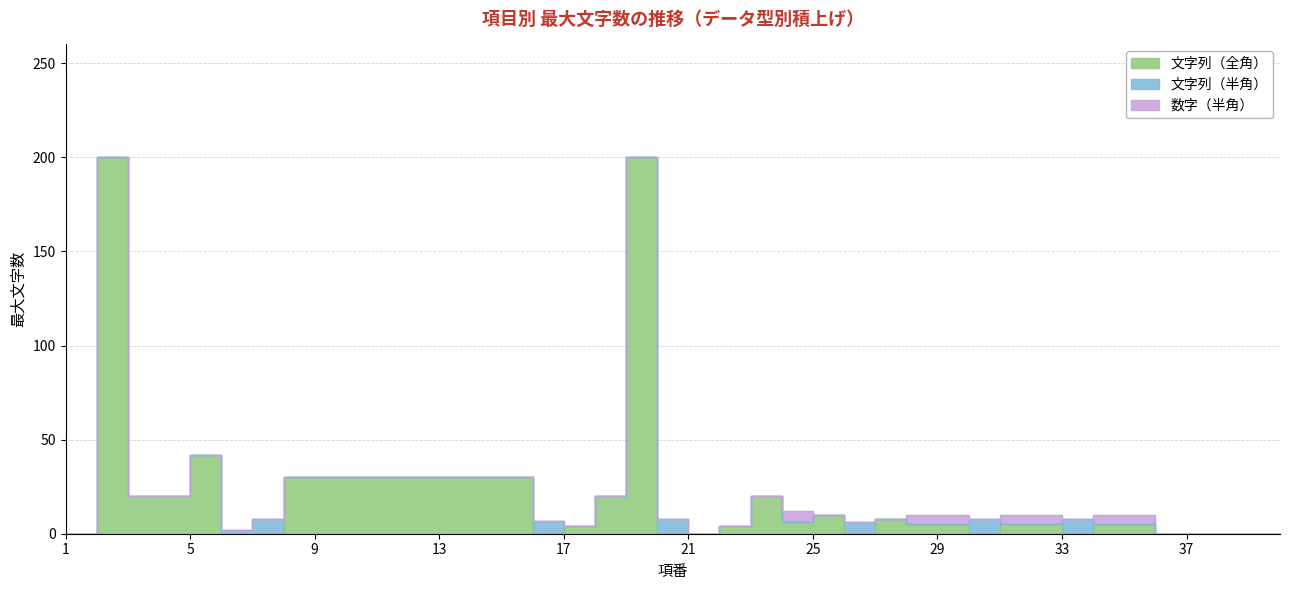

What is the sum of all 文字列（半角） values?

47